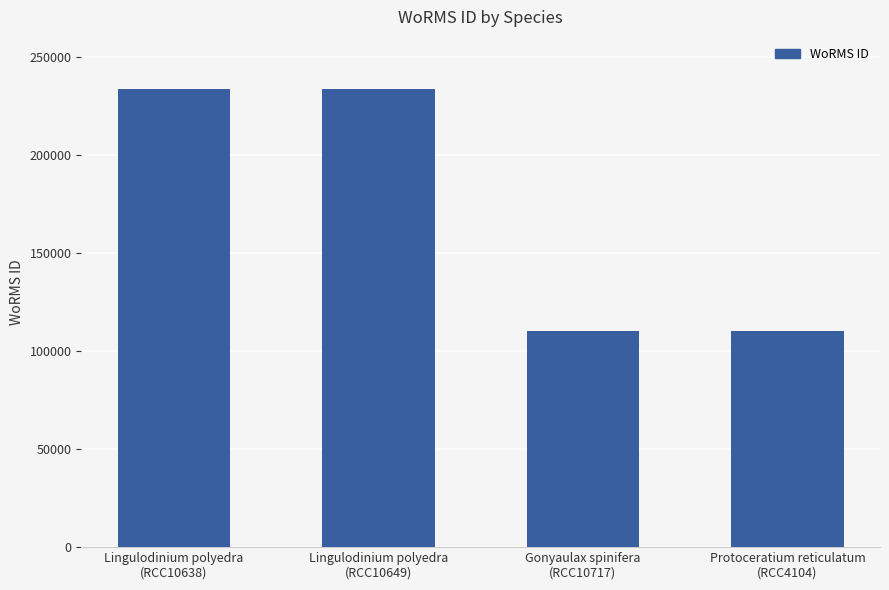

Is it true that the value at Gonyaulax spinifera
(RCC10717) is 110041?

True